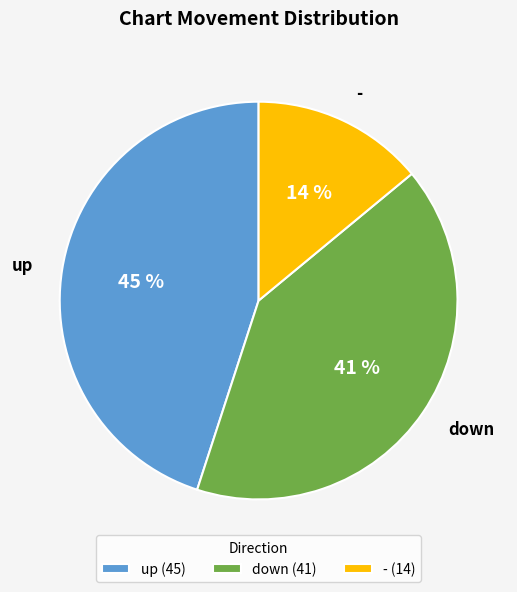

What percentage is the up slice, to the nearest percent?

45%